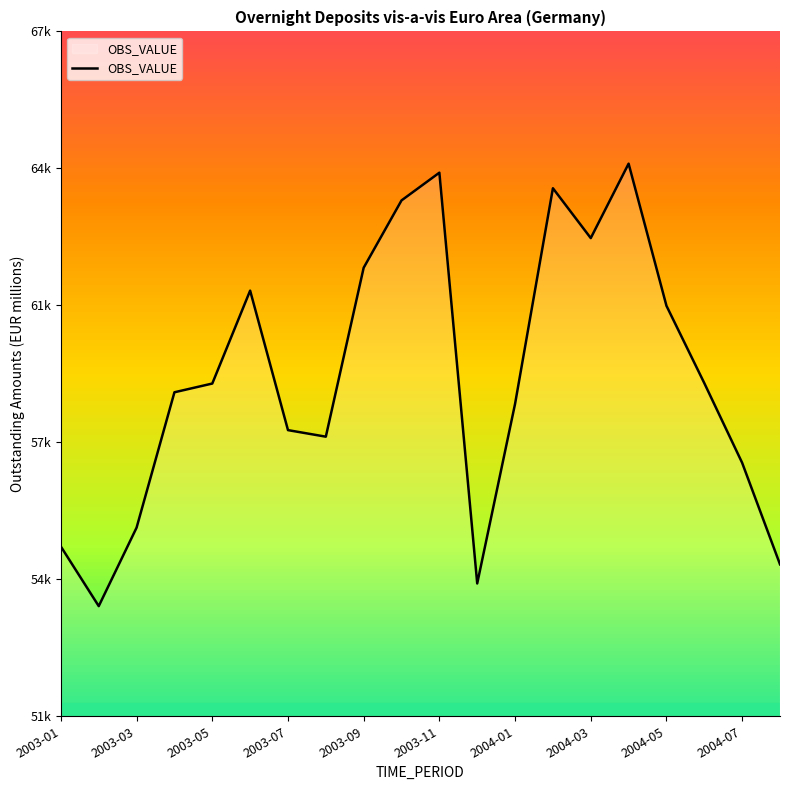

Reading left to right, list all the values displayed in this chart.

55226	53773	55689	58993	59206	61474	58069	57909	62033	63676	64353	54326	58710	63973	62756	64573	61104	59216	57271	54793